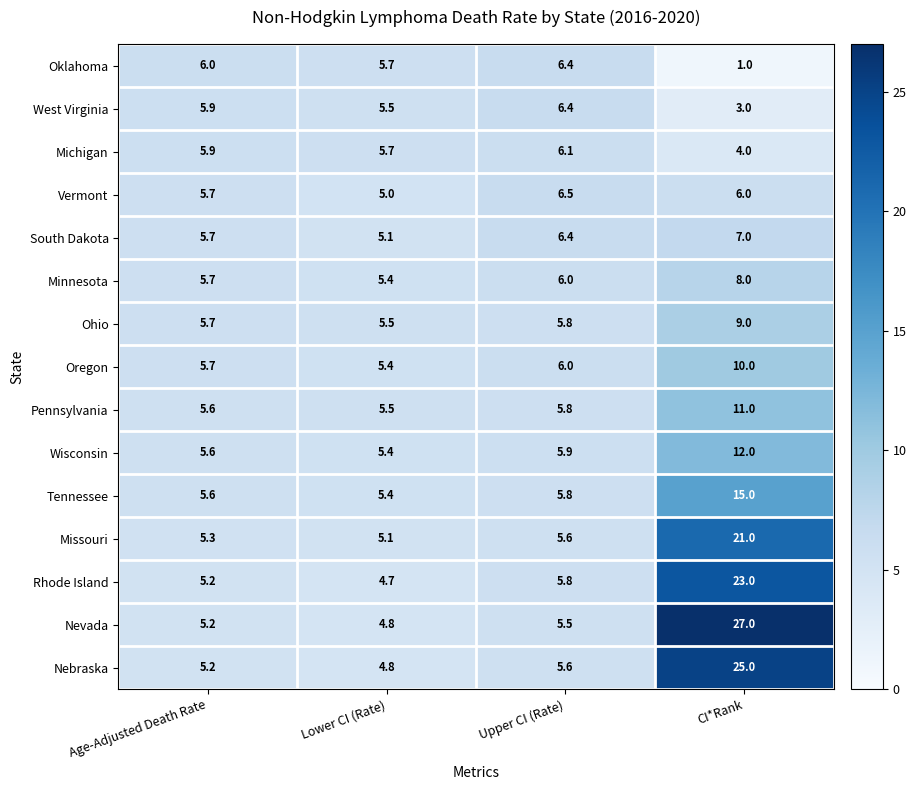

What is the smallest value displayed?

1.0